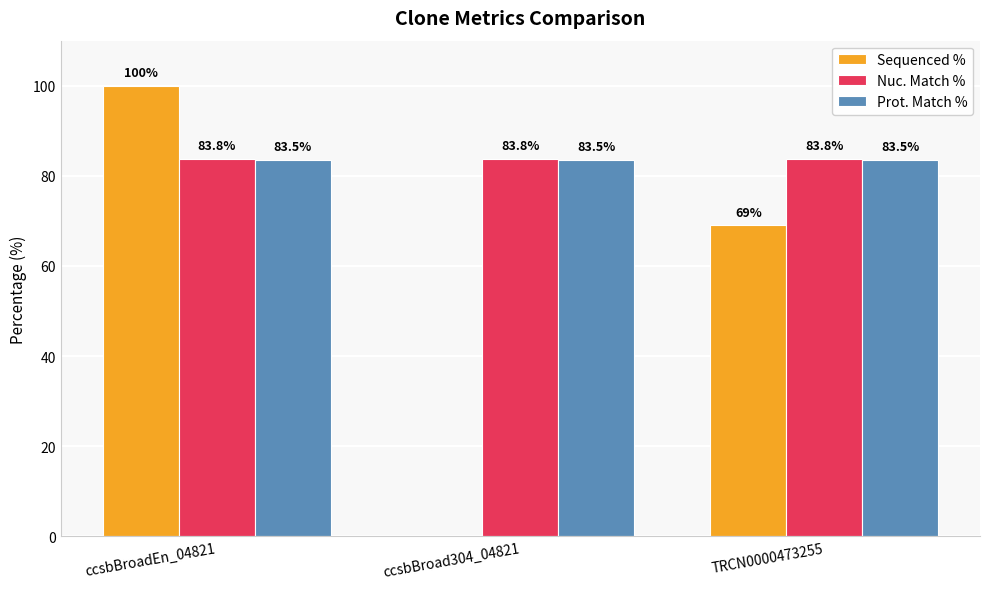

The value of Prot. Match % at ccsbBroadEn_04821 is 83.5. True or false?

True